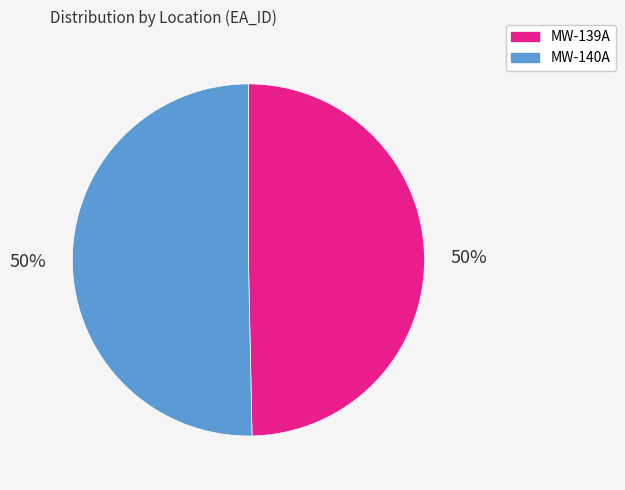

To the nearest percent, what is the average slice percentage?

50%